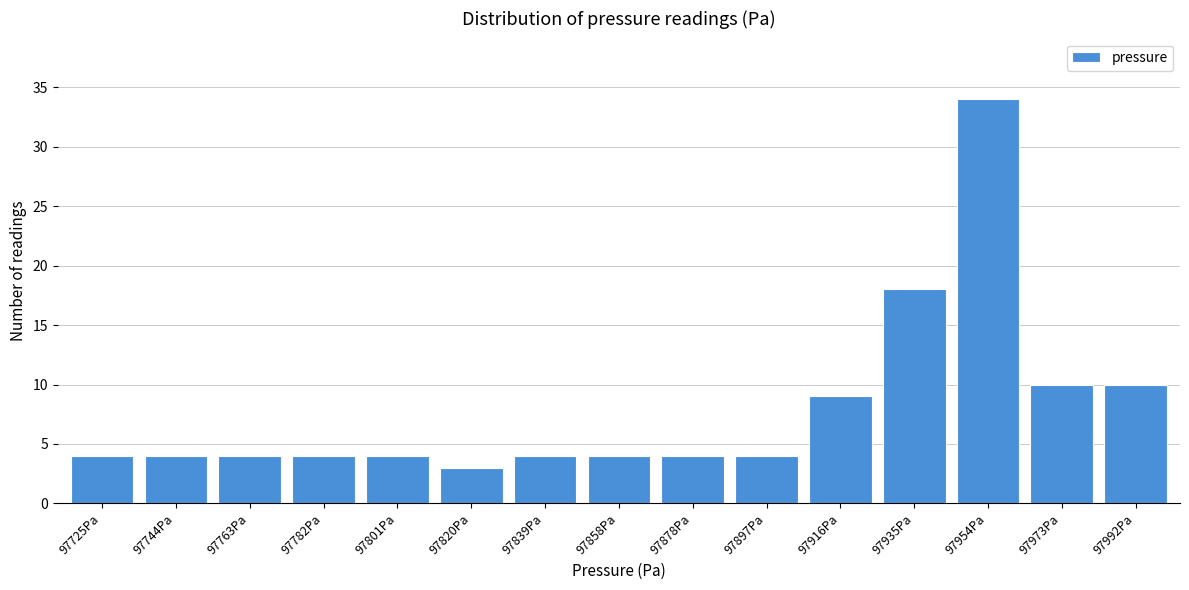

Reading left to right, list all the values displayed in this chart.

97725Pa=4	97744Pa=4	97763Pa=4	97782Pa=4	97801Pa=4	97820Pa=3	97839Pa=4	97858Pa=4	97878Pa=4	97897Pa=4	97916Pa=9	97935Pa=18	97954Pa=34	97973Pa=10	97992Pa=10